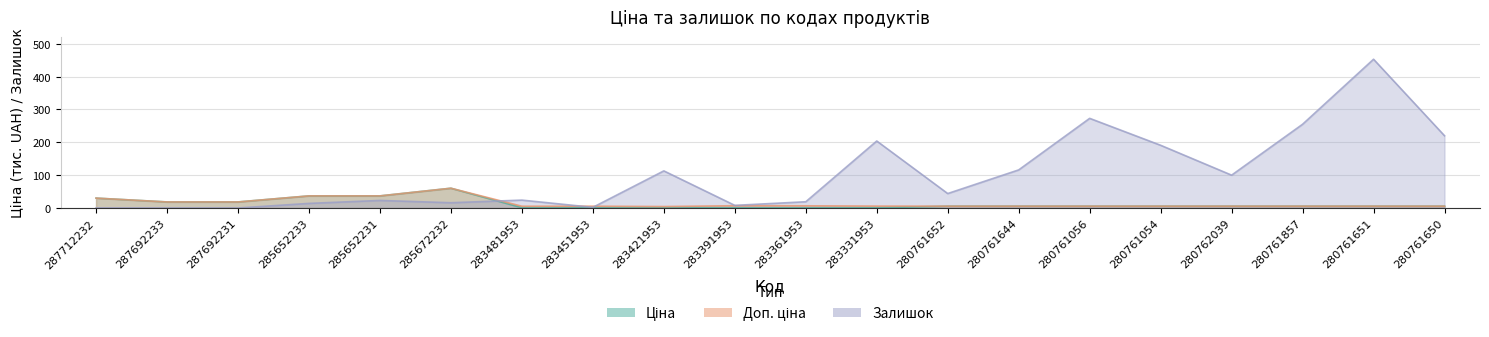

Is the value of Ціна at 280762039 greater than the value of Залишок at 287712232?

Yes